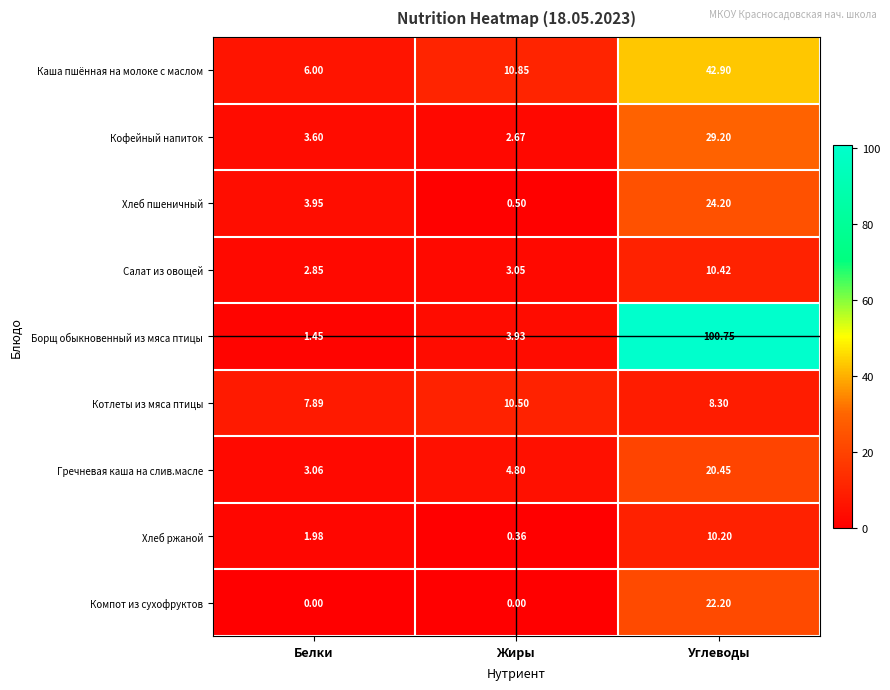

How many values in the Компот из сухофруктов series exceed 0?

1